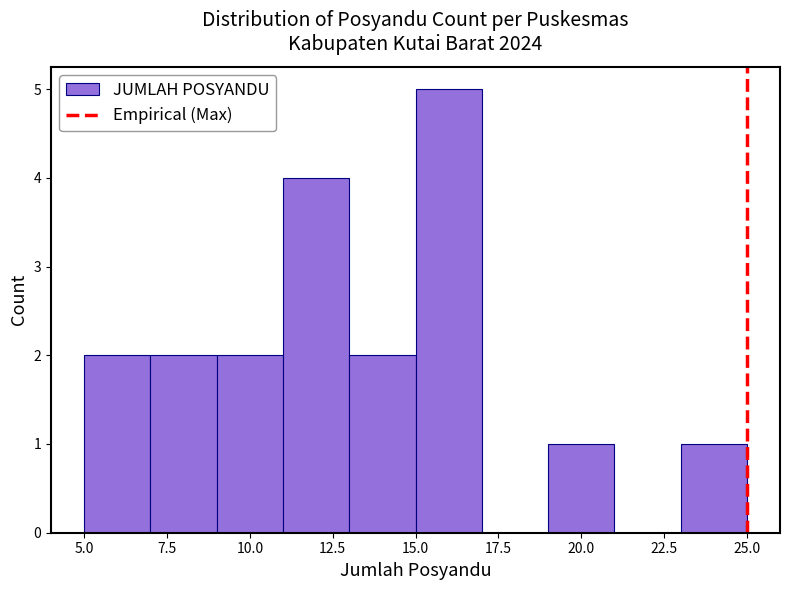

Reading left to right, list every bar in this chart as the range it spans on the x-axis followed by its height. The values are not printed on the chart, so give them approximately, as read against the axis.

5 to 7: 2
7 to 9: 2
9 to 11: 2
11 to 13: 4
13 to 15: 2
15 to 17: 5
17 to 19: 0
19 to 21: 1
21 to 23: 0
23 to 25: 1